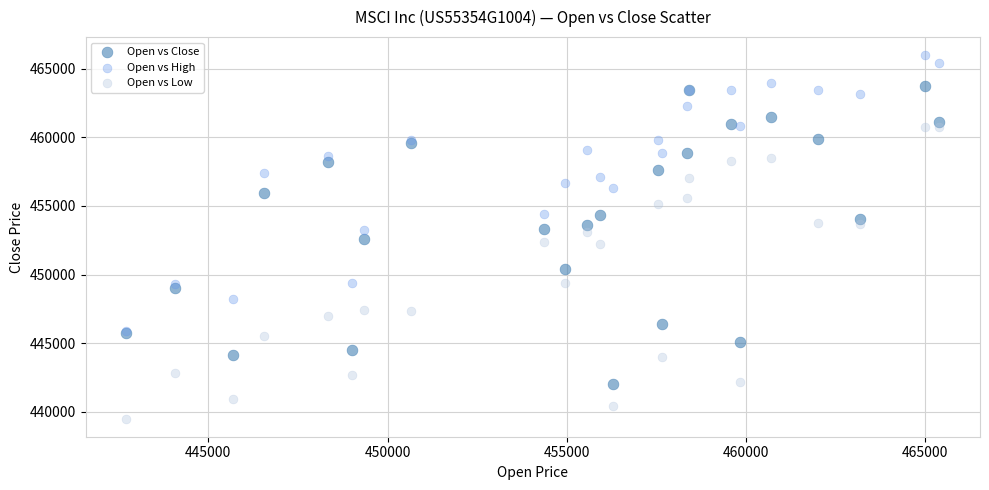

What are all the series names shown in the legend?

Open vs Close, Open vs High, Open vs Low